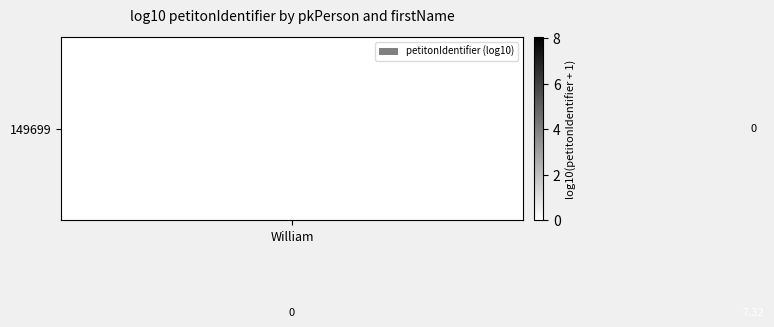

How many distinct data groups are displayed?

2